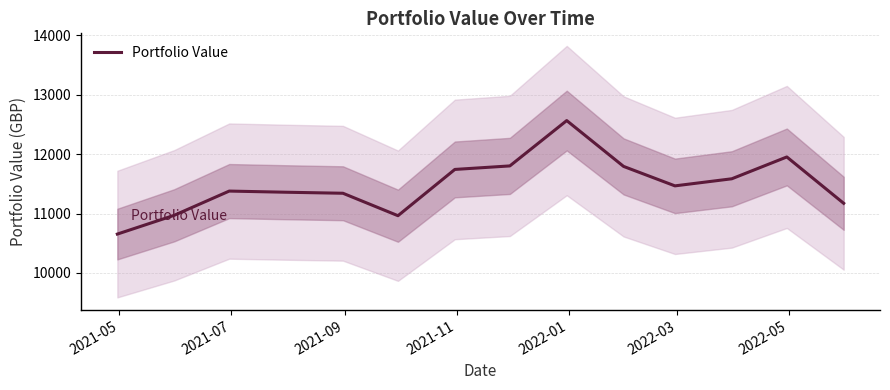

What is the lowest value of the Portfolio Value series?

10654.7